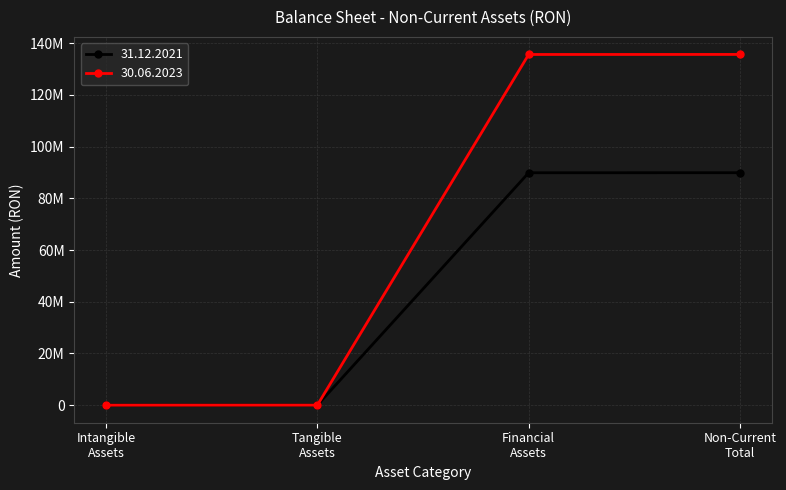

Does the chart have visible grid lines?

Yes